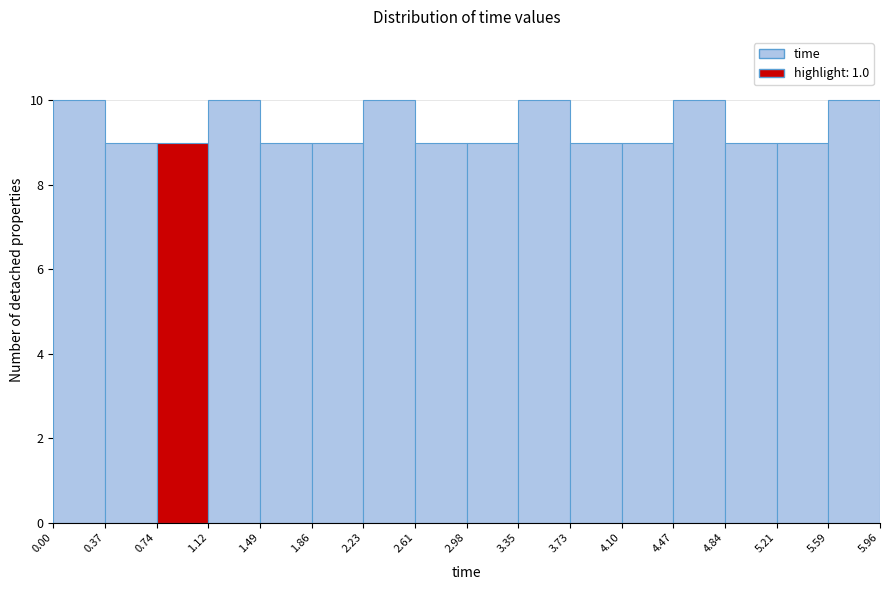

What is the height of the bar covering 4.84 to 5.21 on the x-axis? The values are not printed on the chart, so give them approximately, as read against the axis.

9